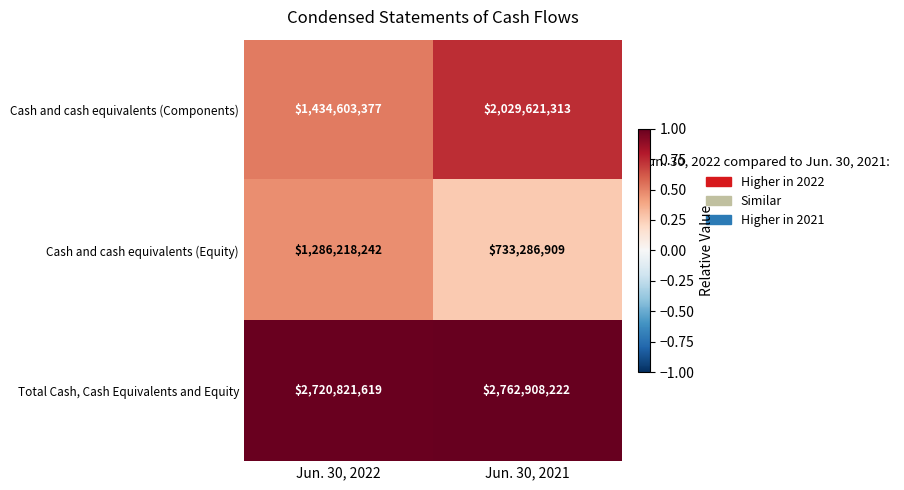

Reading left to right, extract all data points from this chart.

Cash and cash equivalents (Components): Jun. 30, 2022=1434603377	Jun. 30, 2021=2029621313
Cash and cash equivalents (Equity): Jun. 30, 2022=1286218242	Jun. 30, 2021=733286909
Total Cash, Cash Equivalents and Equity: Jun. 30, 2022=2720821619	Jun. 30, 2021=2762908222